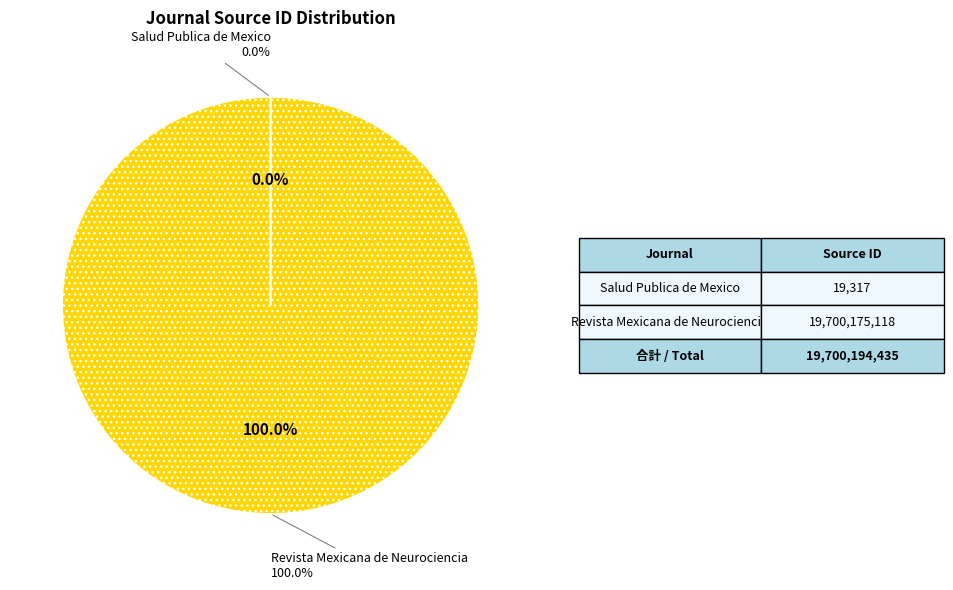

Between Salud Publica de Mexico and Revista Mexicana de Neurociencia, which is larger?

Revista Mexicana de Neurociencia